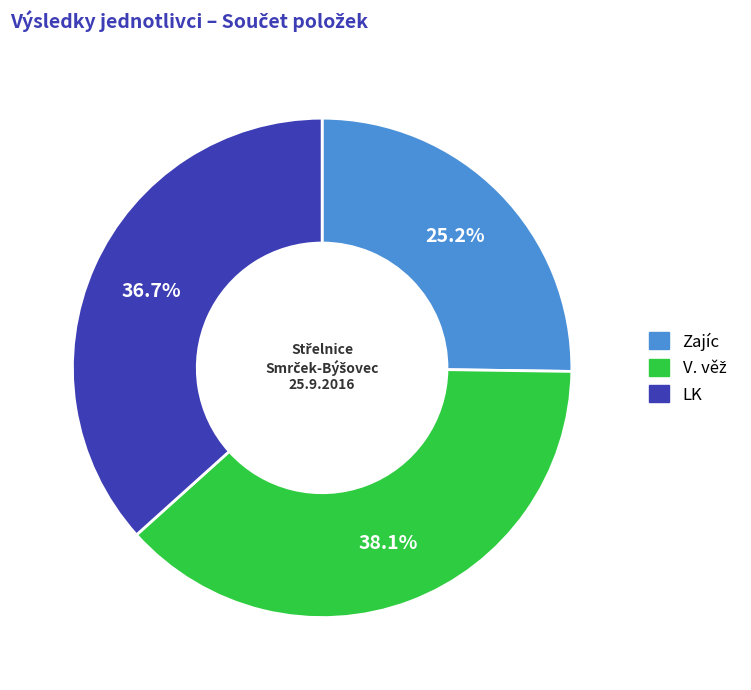

Which category has the smallest portion of the pie?

Zajíc